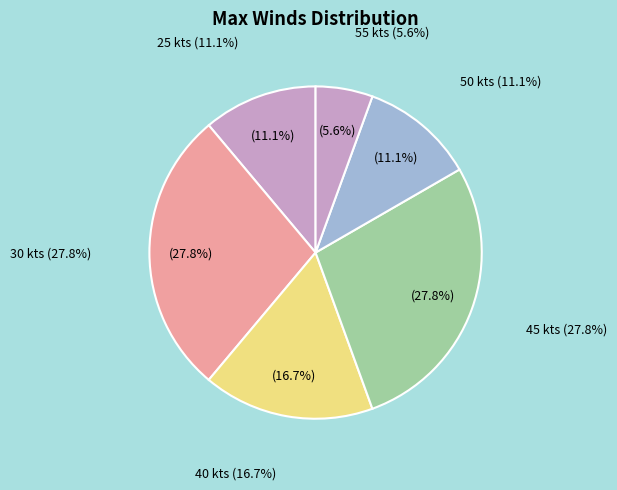

True or false: 45 kts accounts for 28% of the total.

True